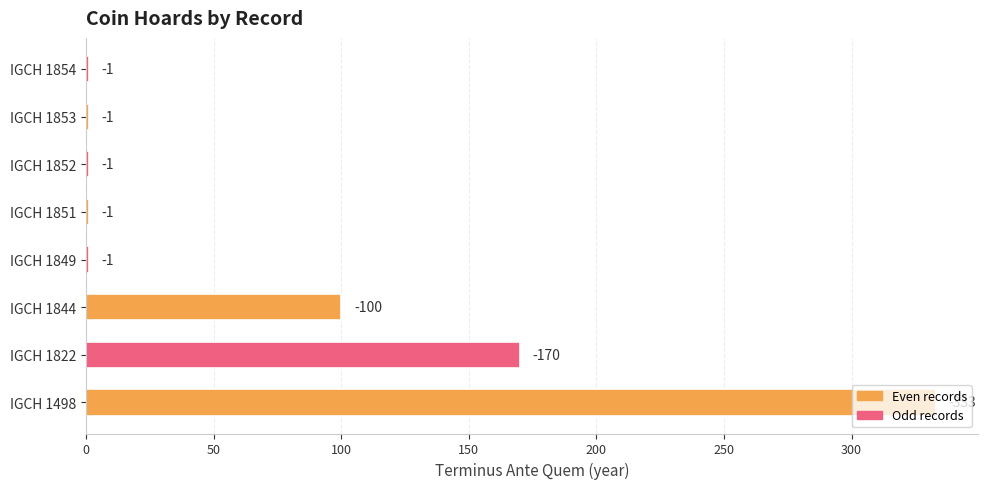

What is the difference between the maximum and minimum values?

332